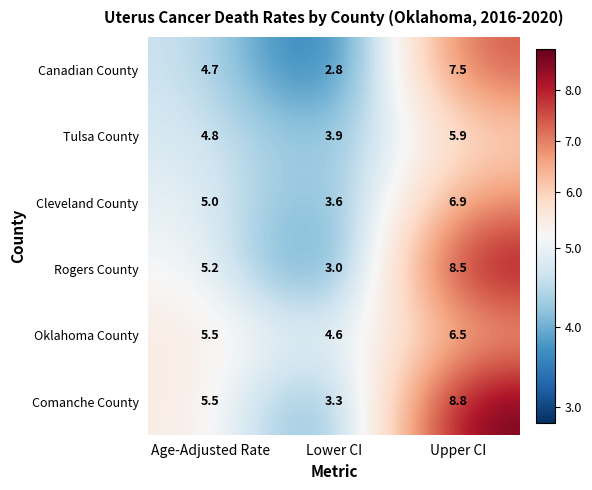

The value of Oklahoma County at Upper CI is 6.5. True or false?

True